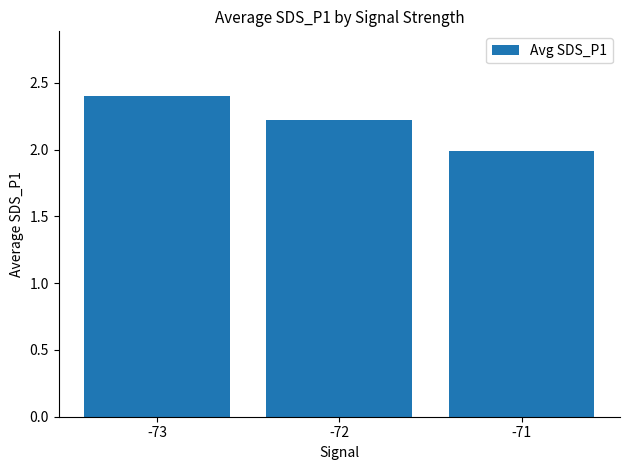

Reading left to right, list all the values displayed in this chart.

2.4	2.2	2.0